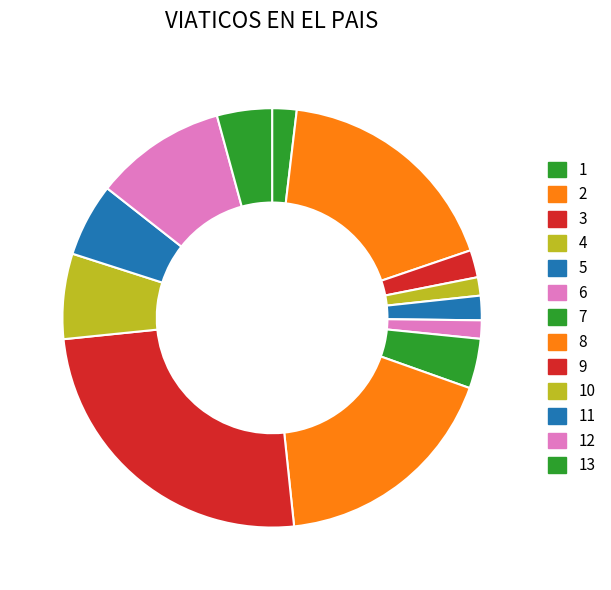

Which slice is the smallest?

4